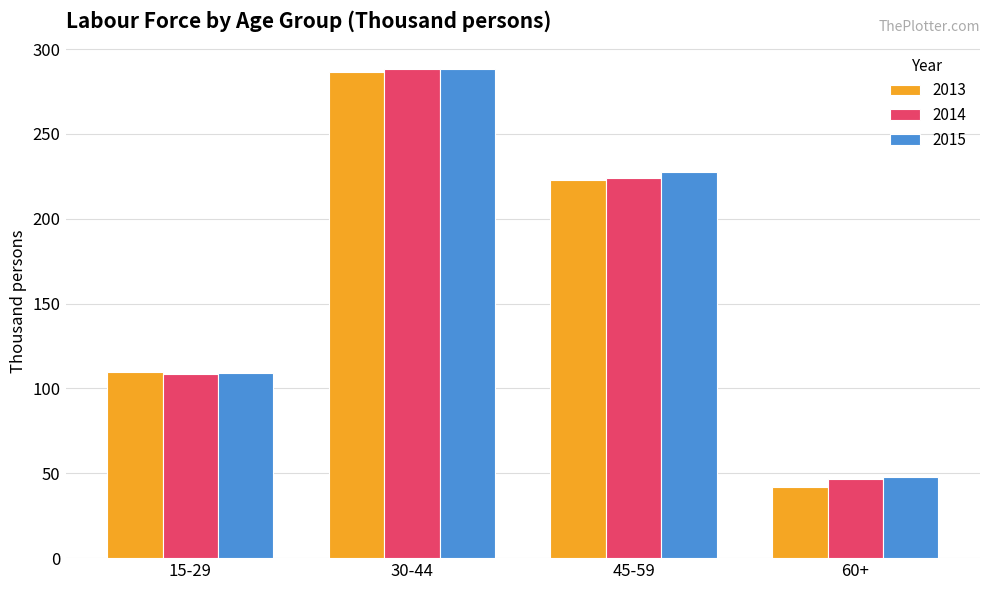

What is the value of the 2015 bar at the 3rd from the left?

227.5